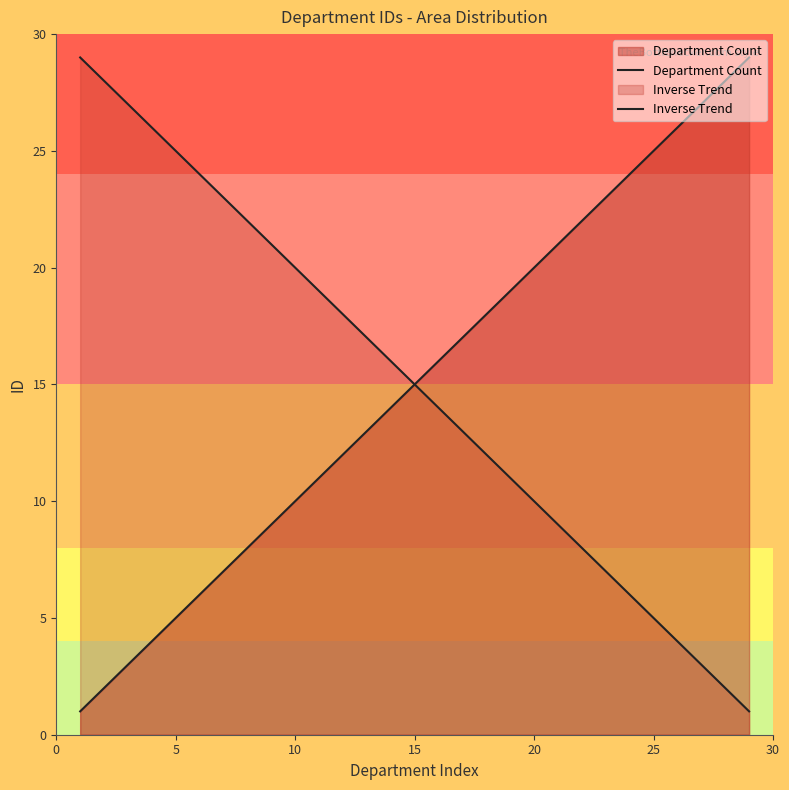

The value of Department Count at 16 is 25. True or false?

False